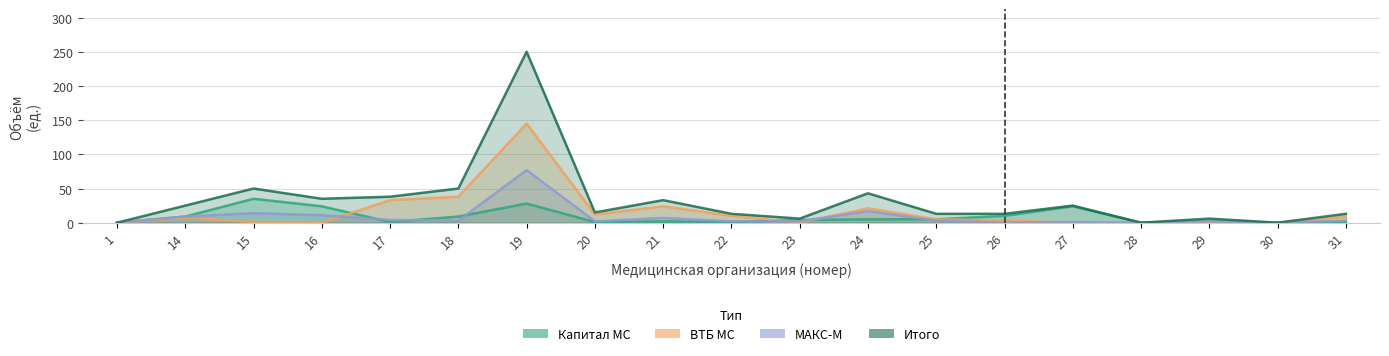

True or false: Объем_Капитал and Объем_Итого intersect in this chart.

False